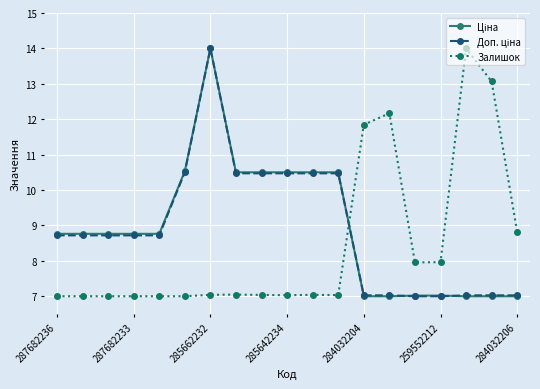

At how many categories does at least one series exceed 10?

11